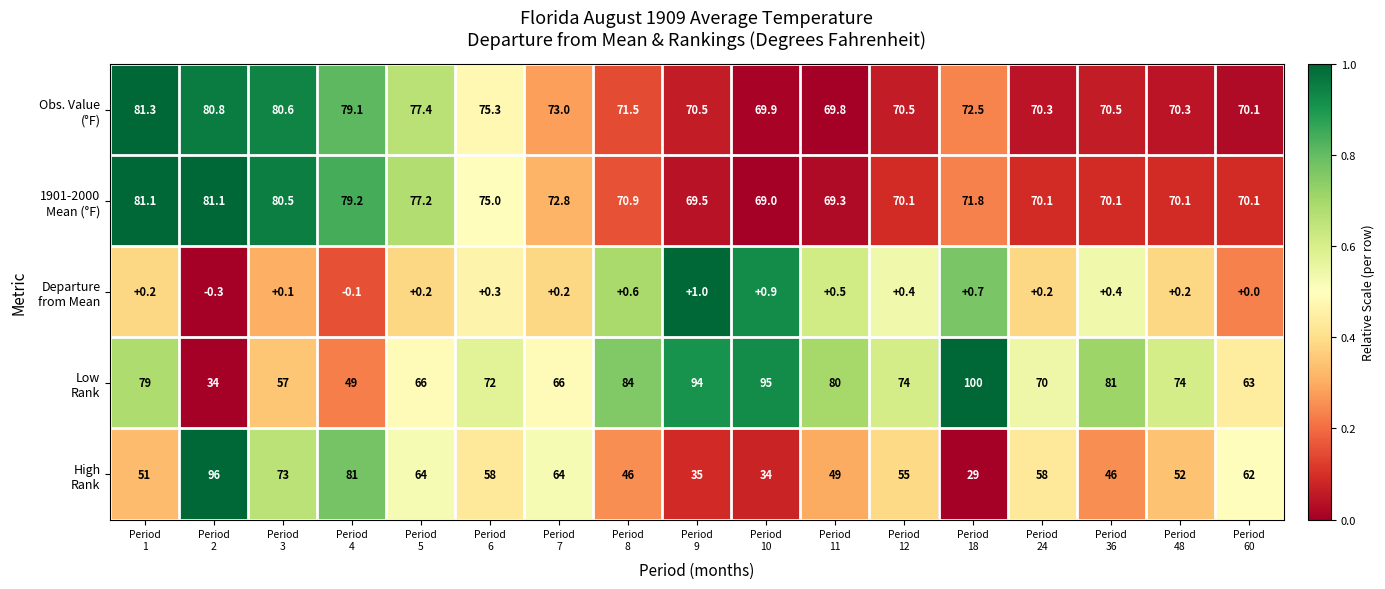

At which category is the sum across all series the highest?

Period
1